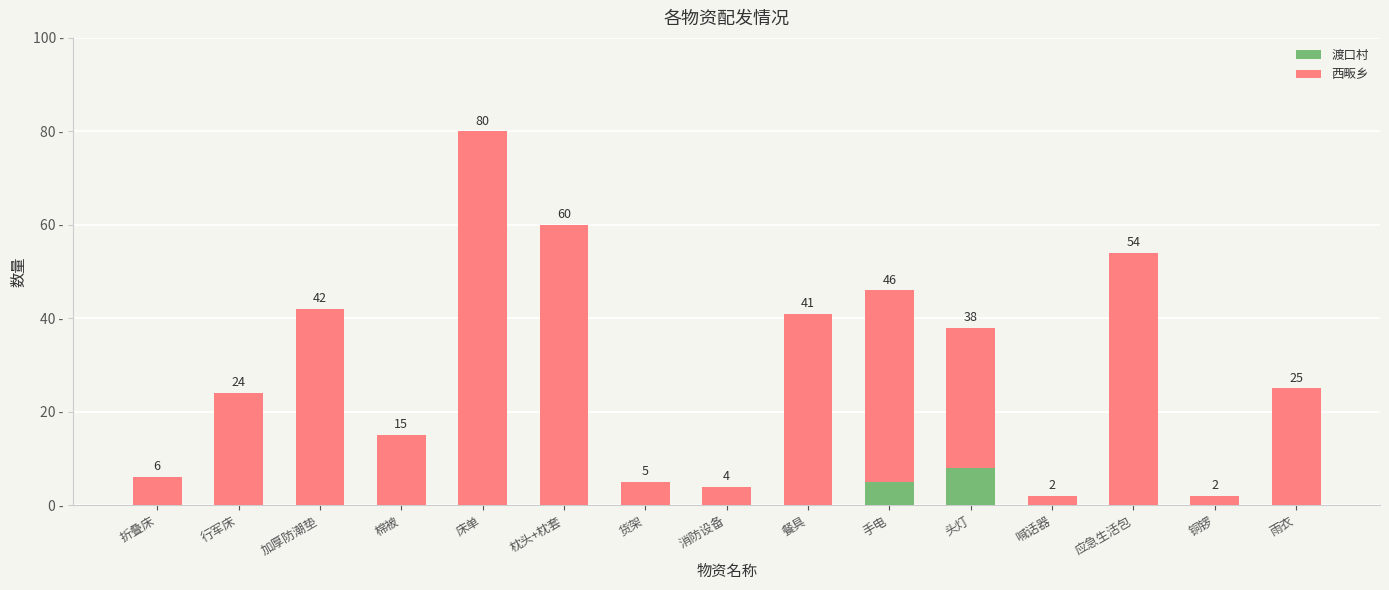

At which category is the sum across all series the highest?

床单